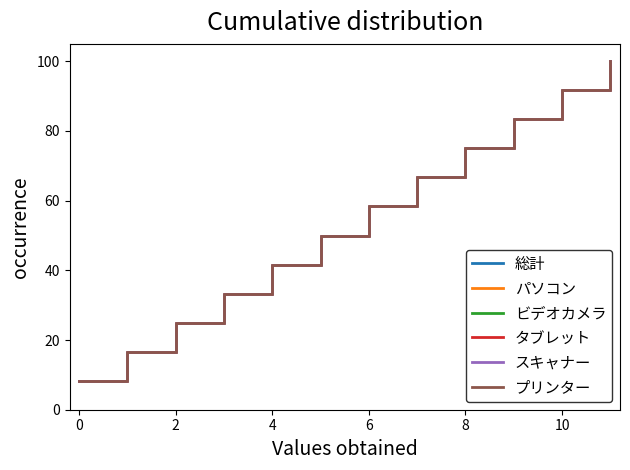

True or false: タブレット has more than 0 interior local peaks.

False